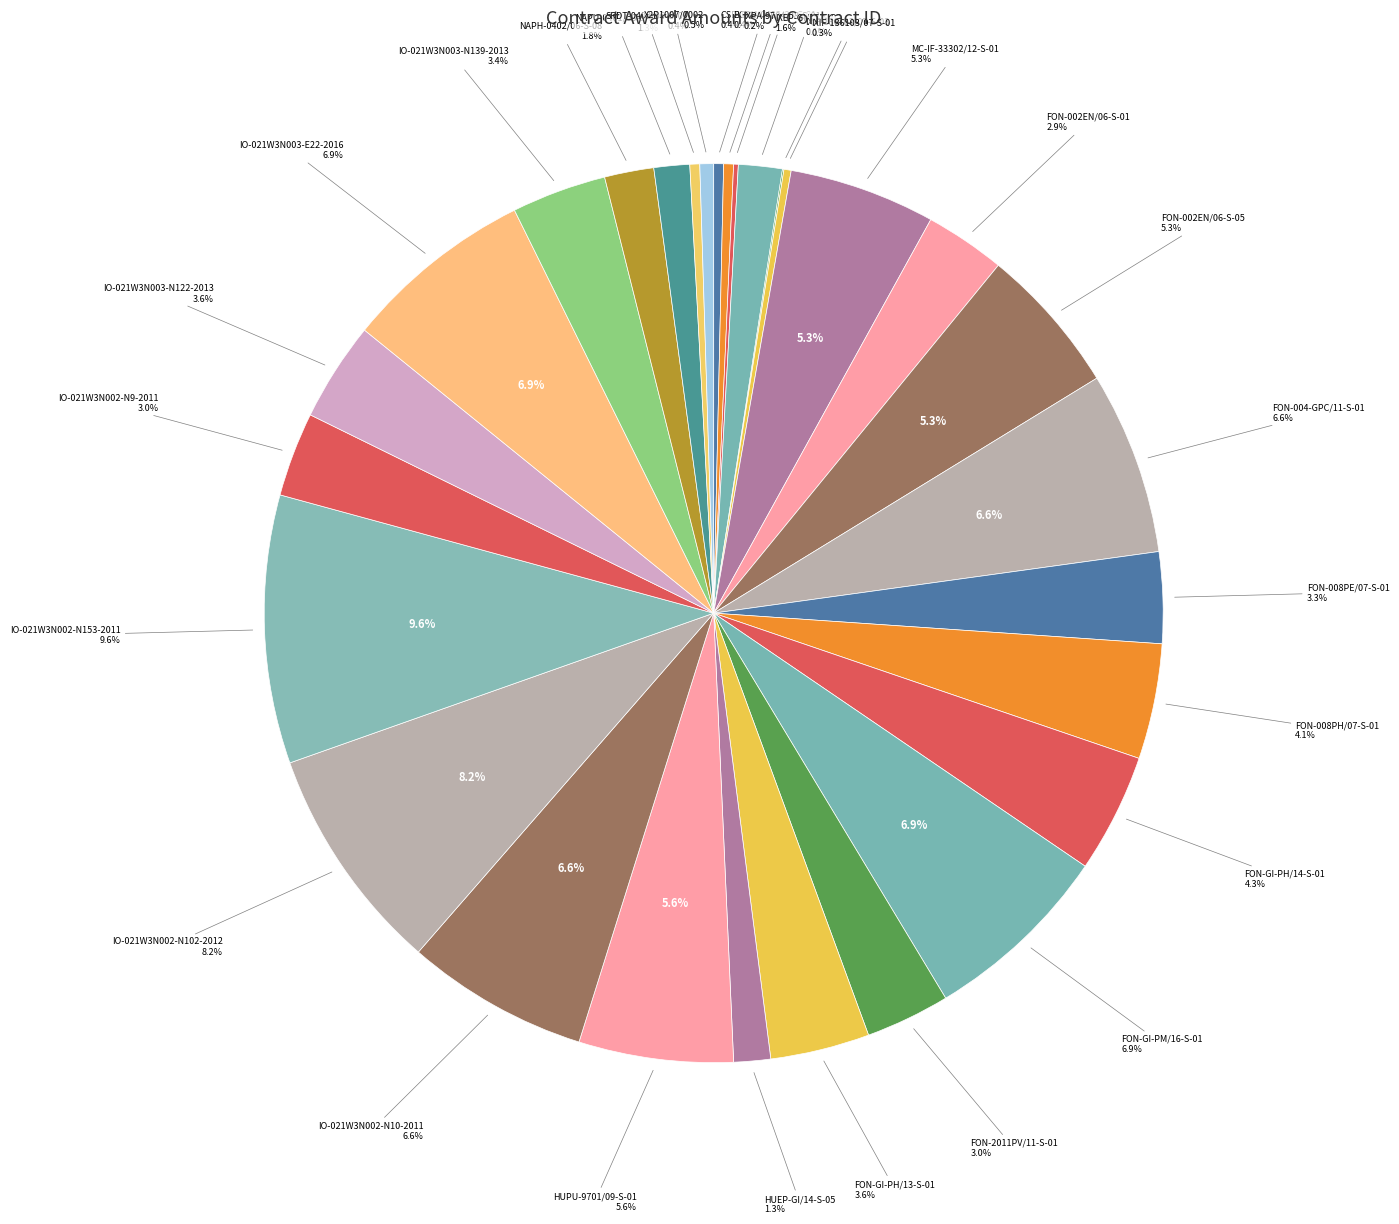

Does HUPU-9701/09-S-01 account for over 50% of the chart?

No